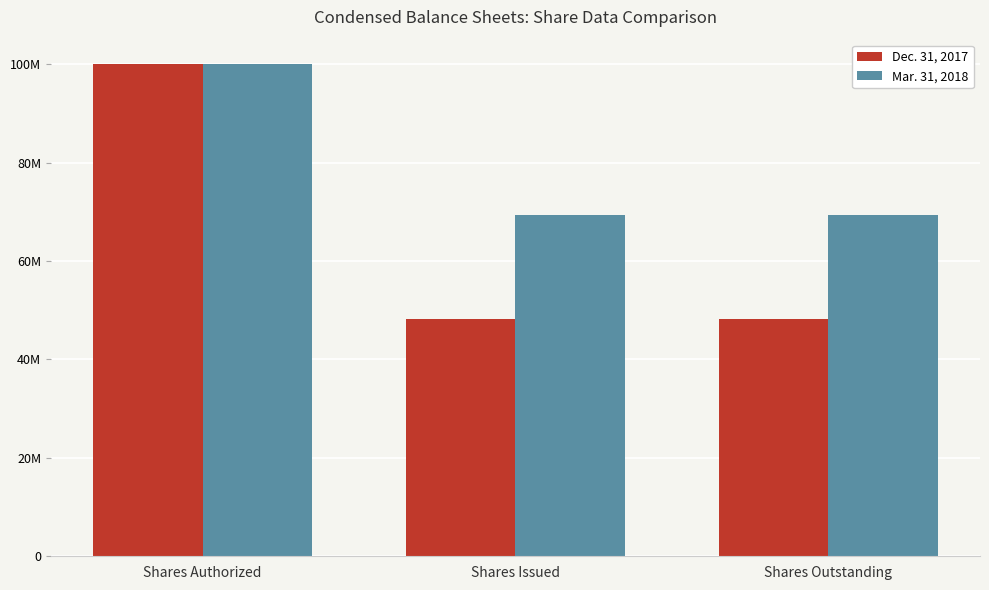

What is the value of the Mar. 31, 2018 bar at the 3rd from the left?

69427773